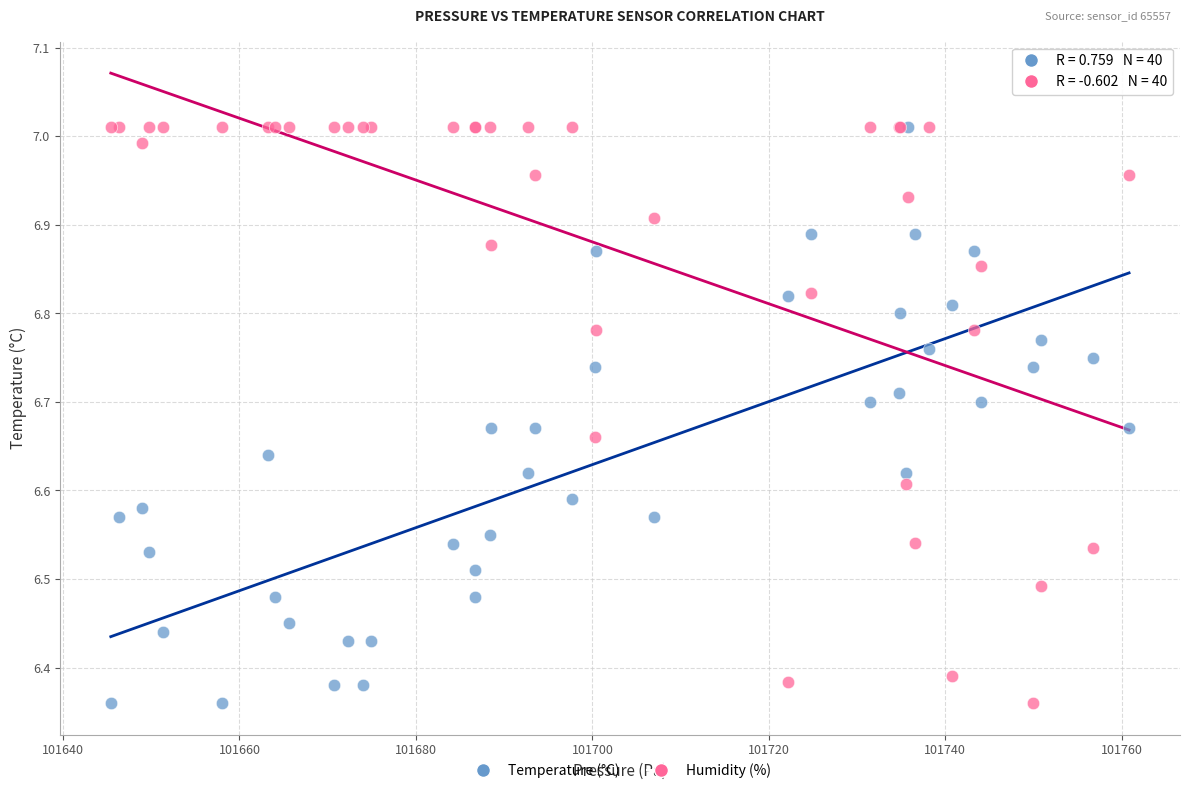

What are all the series names shown in the legend?

Temperature (°C), Humidity (%)